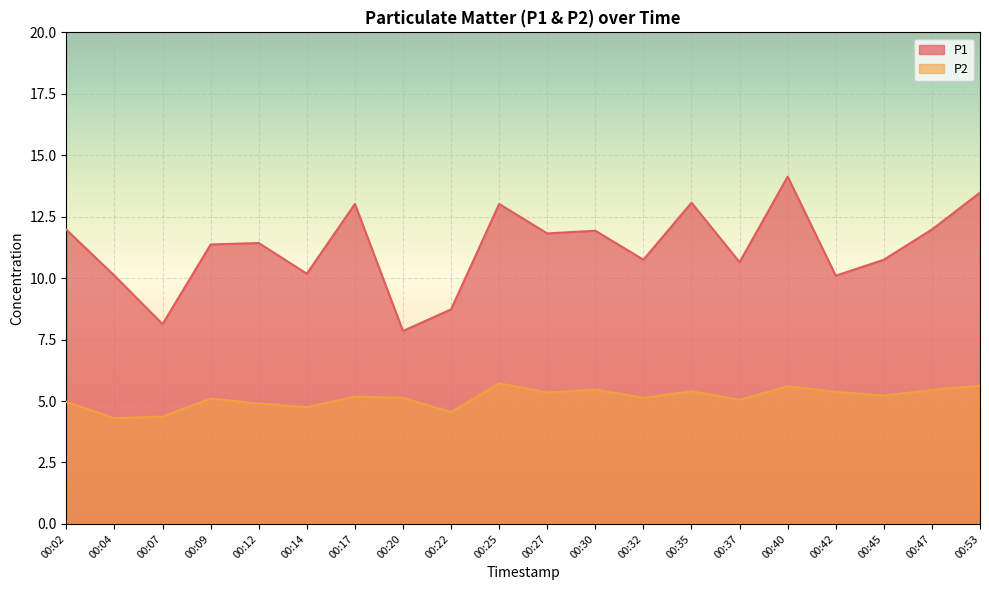

True or false: P2 and P1 intersect in this chart.

False